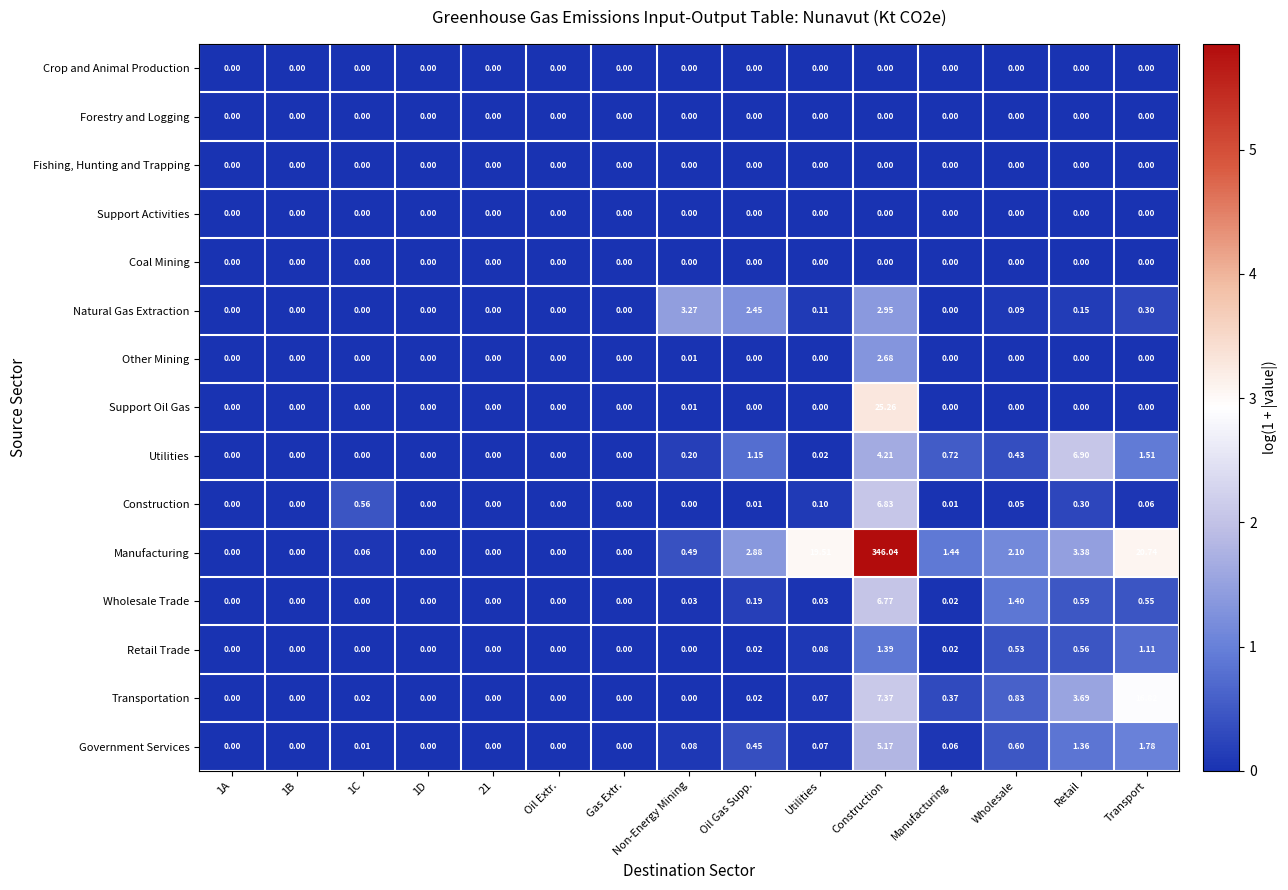

Which series has the largest total across all categories?

Manufacturing